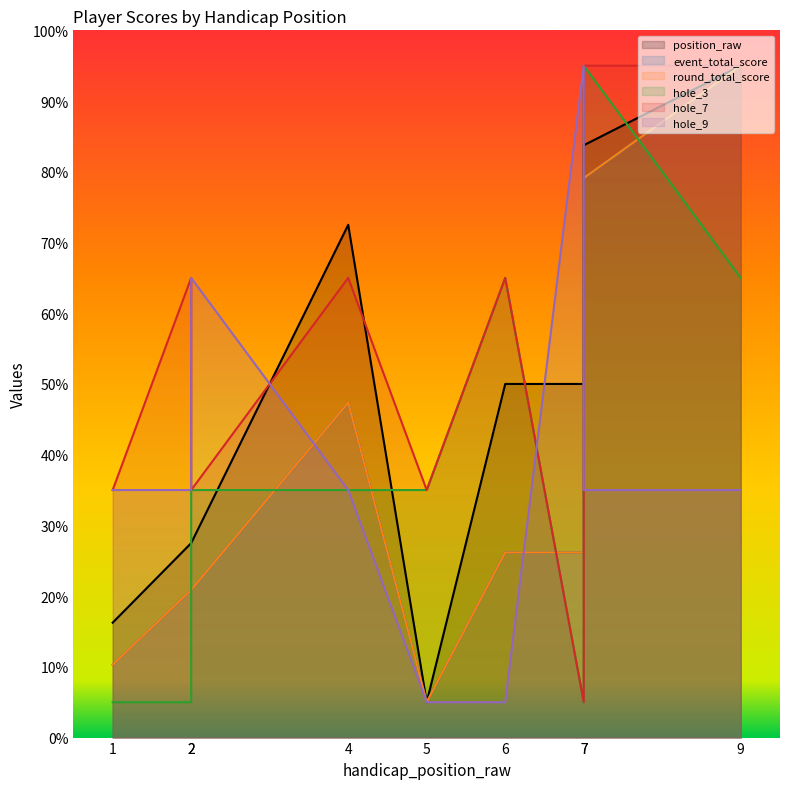

At which label does hole_3 first exceed 35?

6